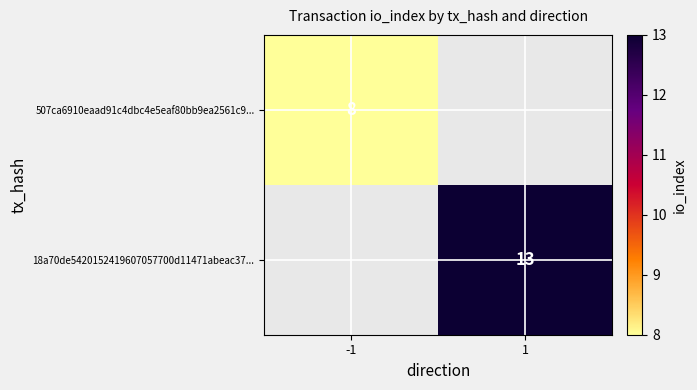

Between -1 and 1, which is larger?

1